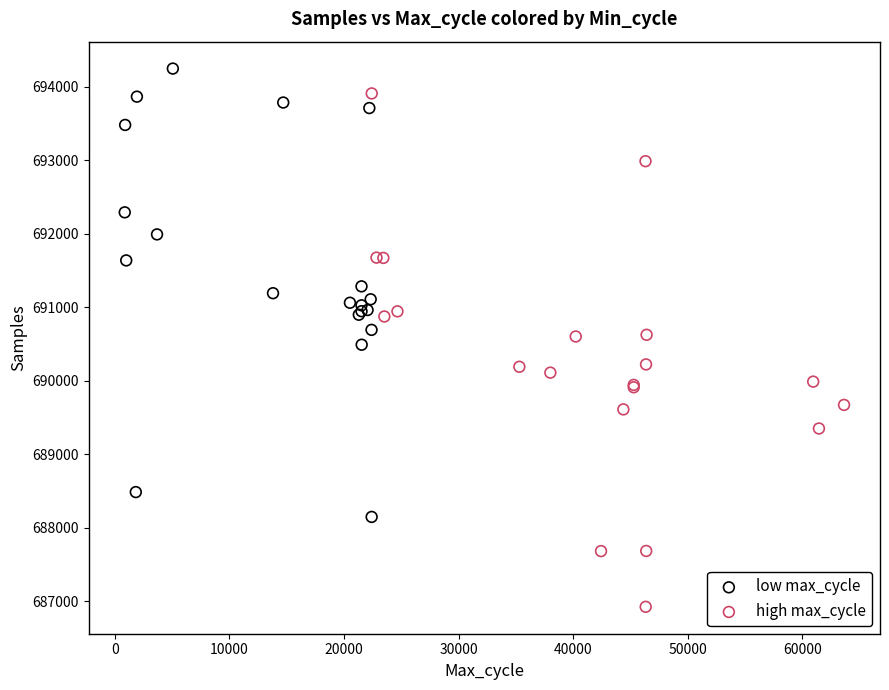

Which series reaches the minimum Y coordinate?

high max_cycle